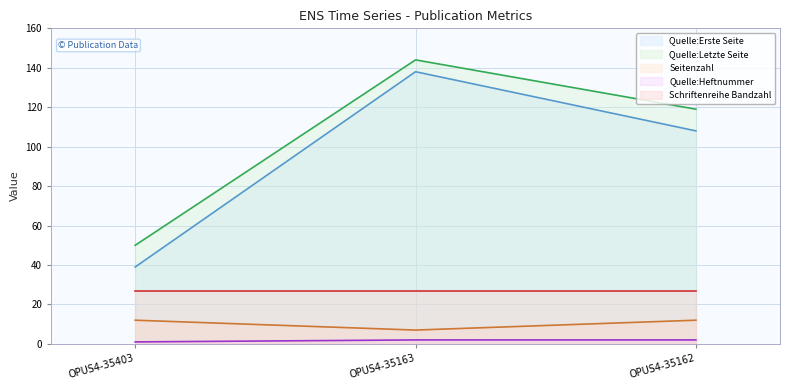

Where is Quelle:Erste Seite nearest to the value 88?

OPUS4-35162